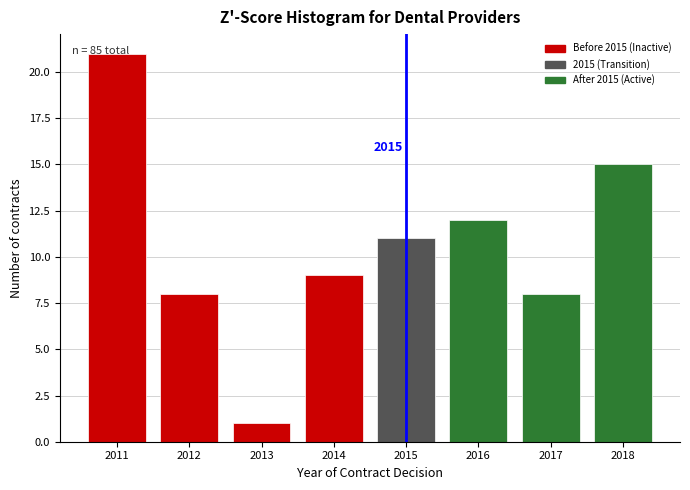

Which range on the x-axis has the tallest bar?

2010.5 to 2011.5